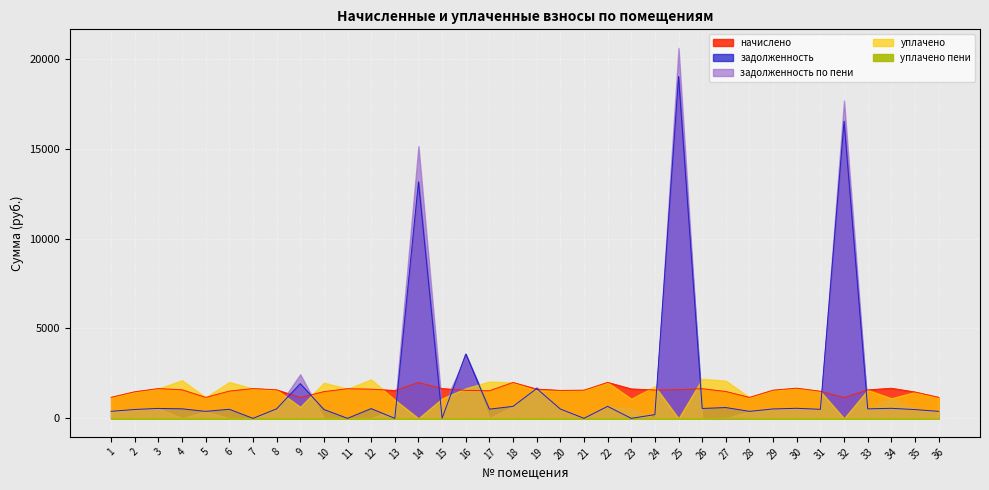

What is the spread (max minus min) of values at 31?

1504.3